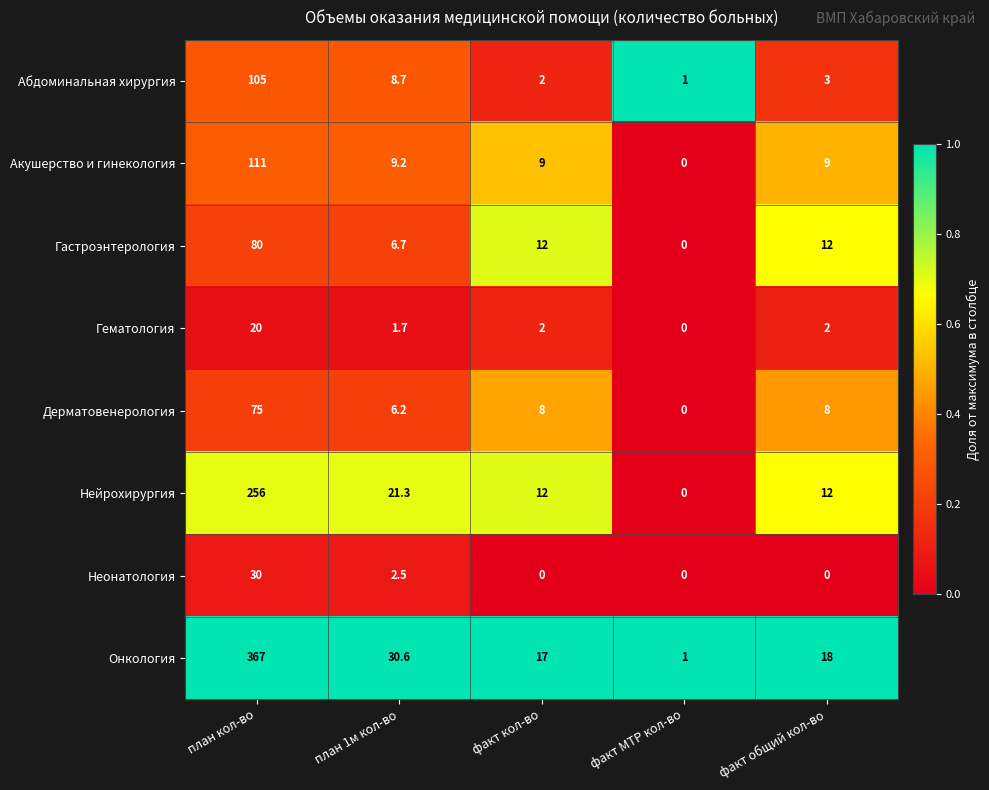

Where does the Онкология series first go above 18?

план кол-во